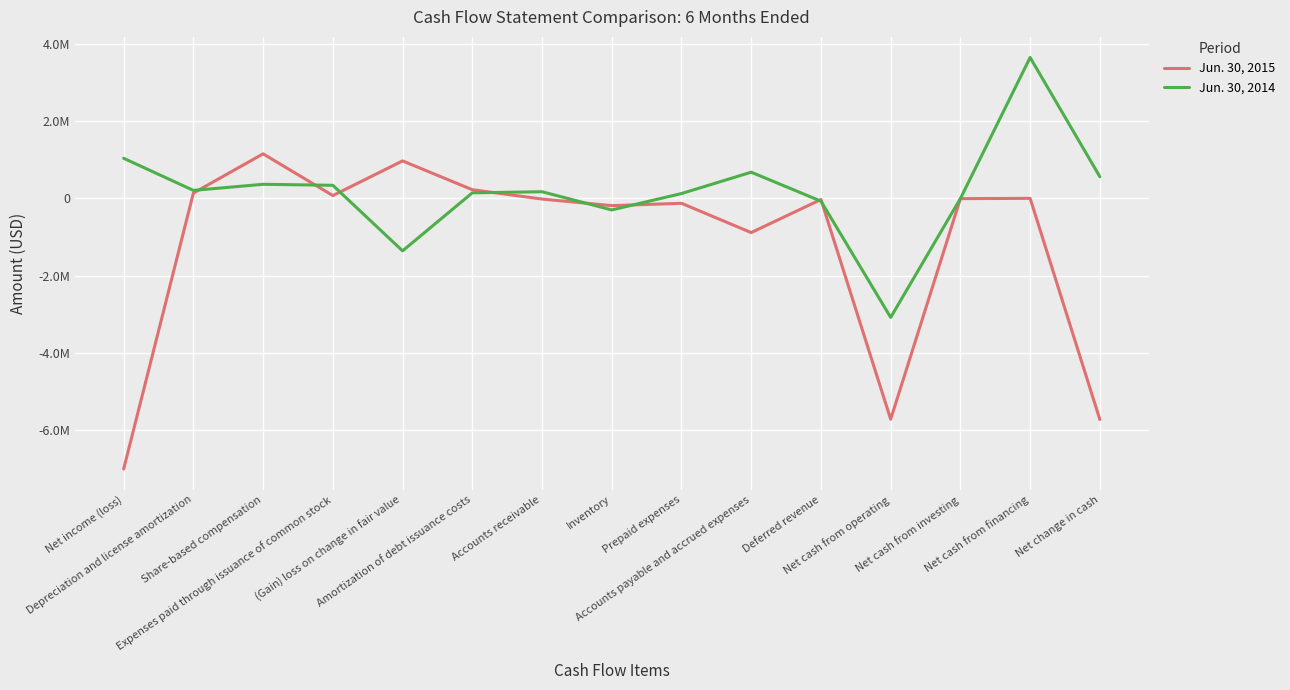

What is the label of the 4th point from the left?

Expenses paid through issuance of common stock